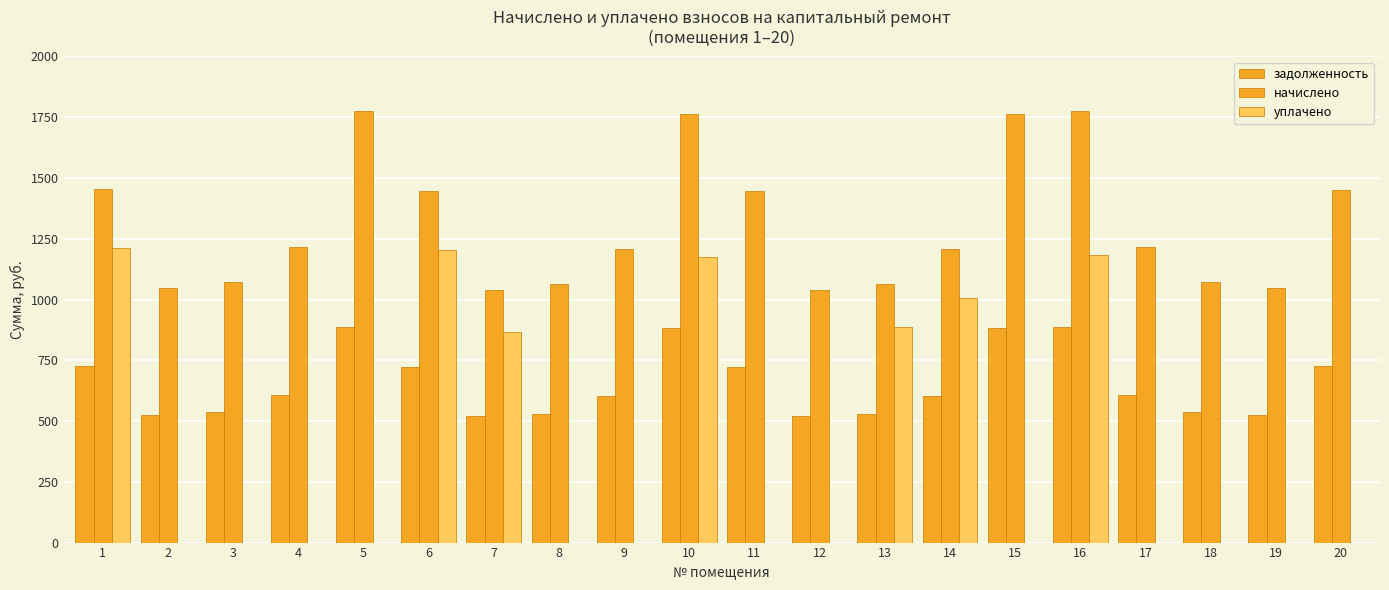

What is the difference between the highest and lowest values at 14?

604.2